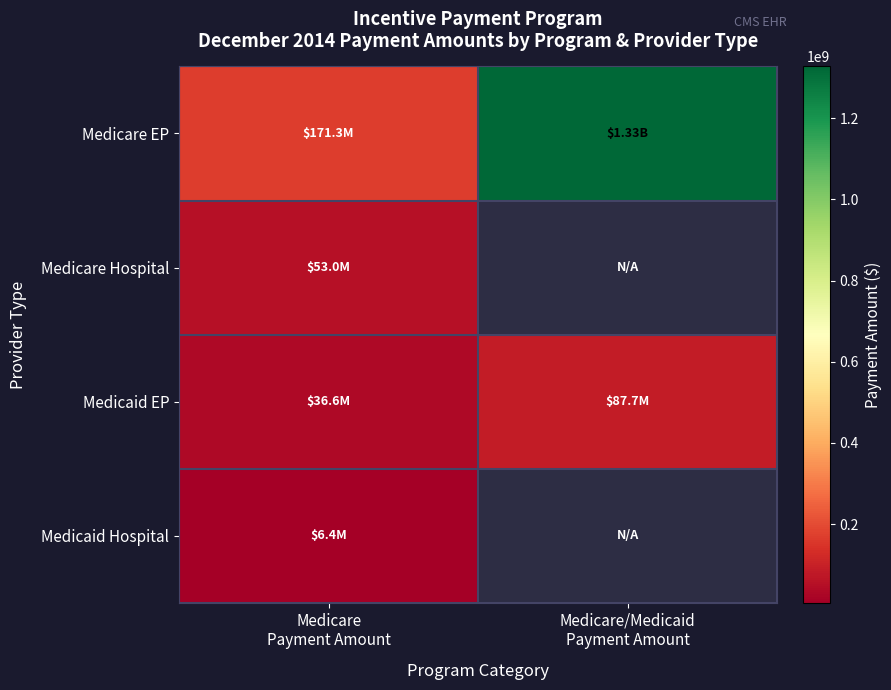

At which category is the sum across all series the highest?

Medicare/Medicaid
Payment Amount